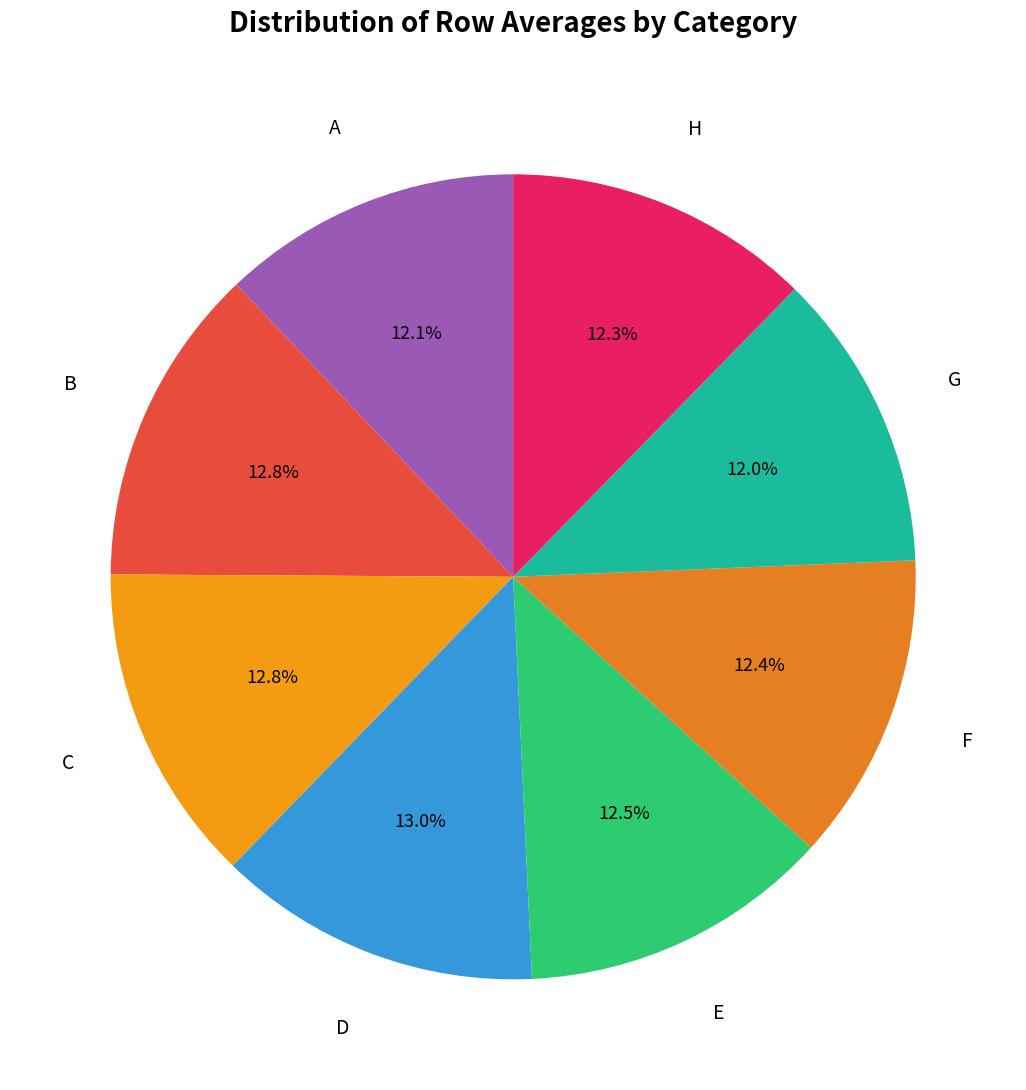

Which has a higher value, B or A?

B